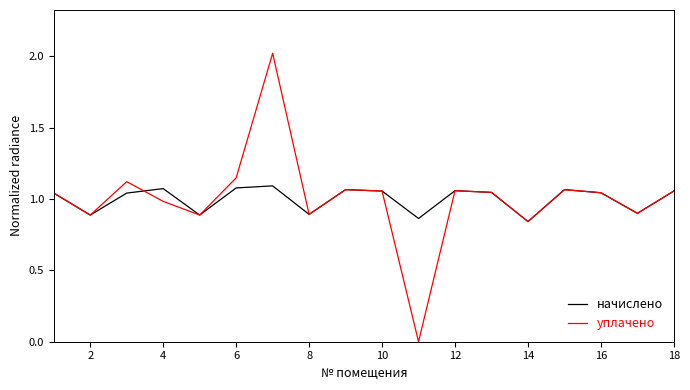

Rank the series by their maximum value, from highest to lowest.

уплачено, начислено